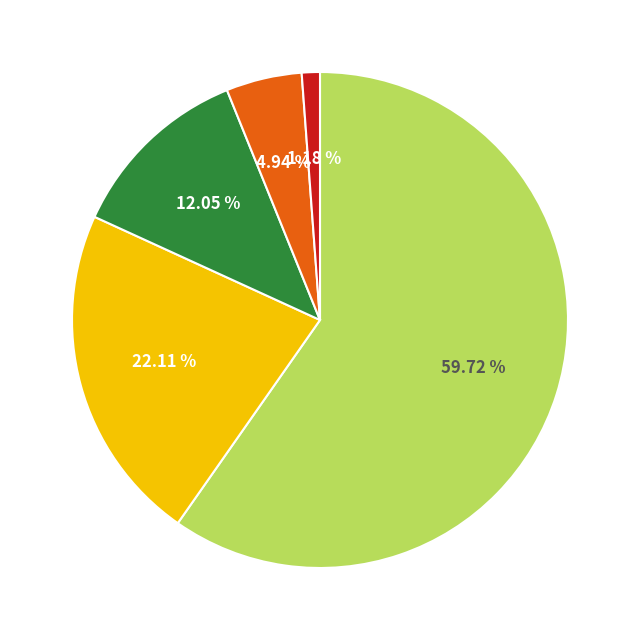

Is there a majority slice in this chart?

Yes